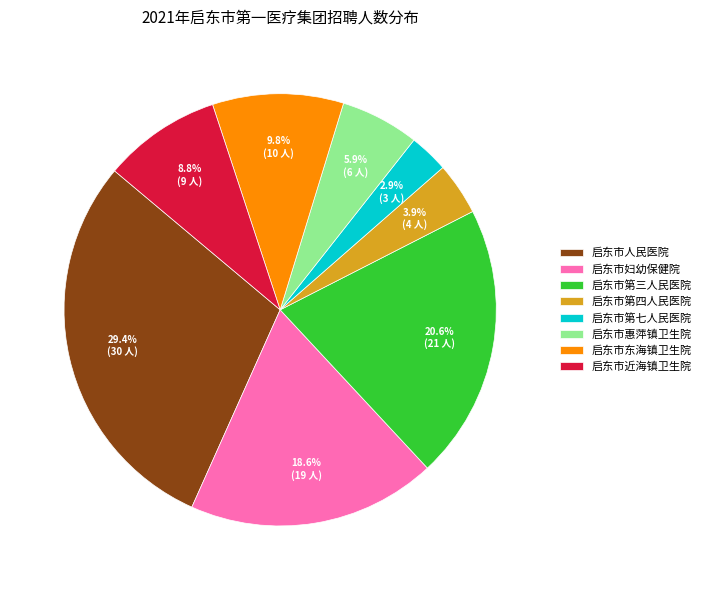

True or false: 启东市人民医院 accounts for 29% of the total.

True